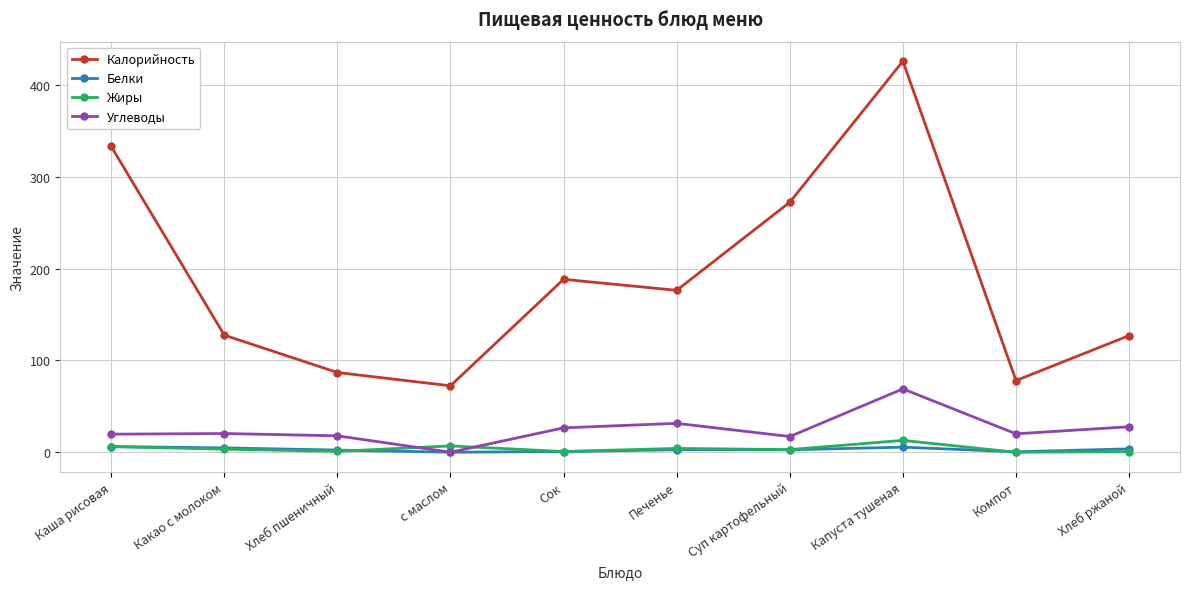

How many lines are shown in the chart?

4